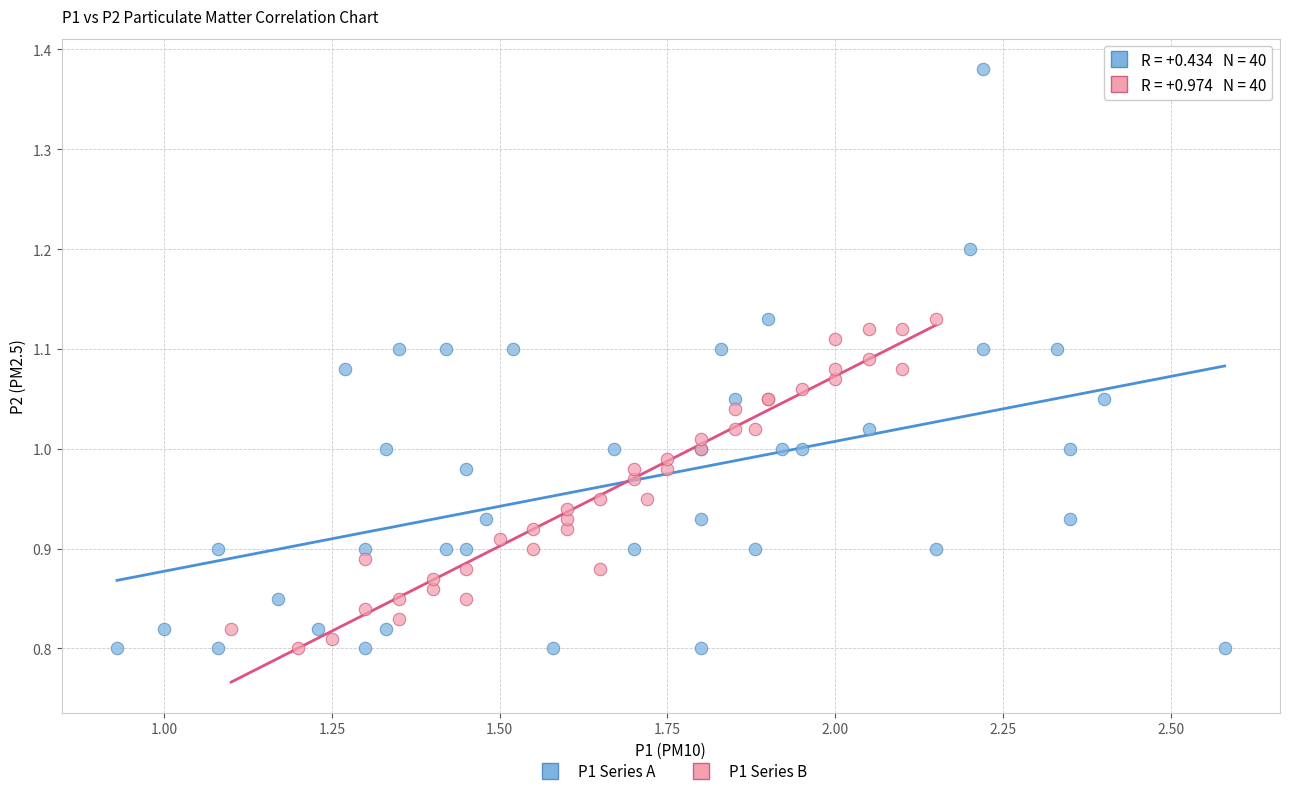

What are all the series names shown in the legend?

P1 Series A, P1 Series B